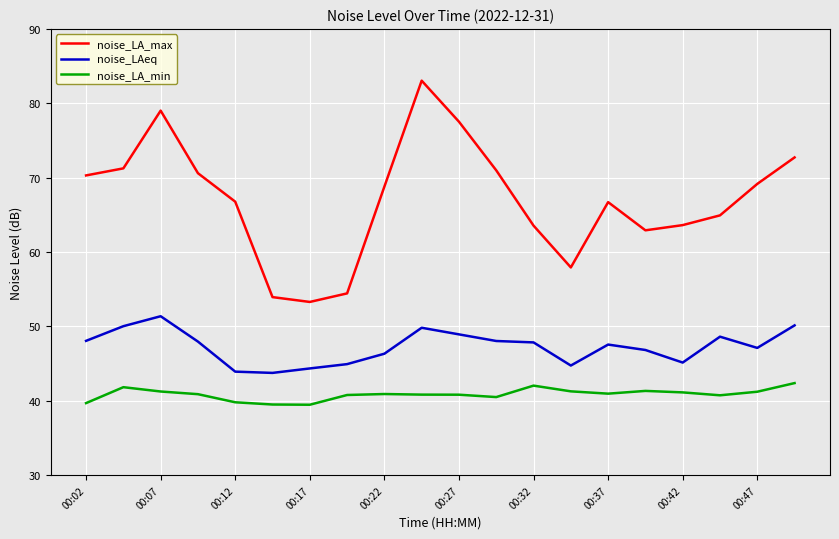

What are all the series names shown in the legend?

noise_LA_max, noise_LAeq, noise_LA_min